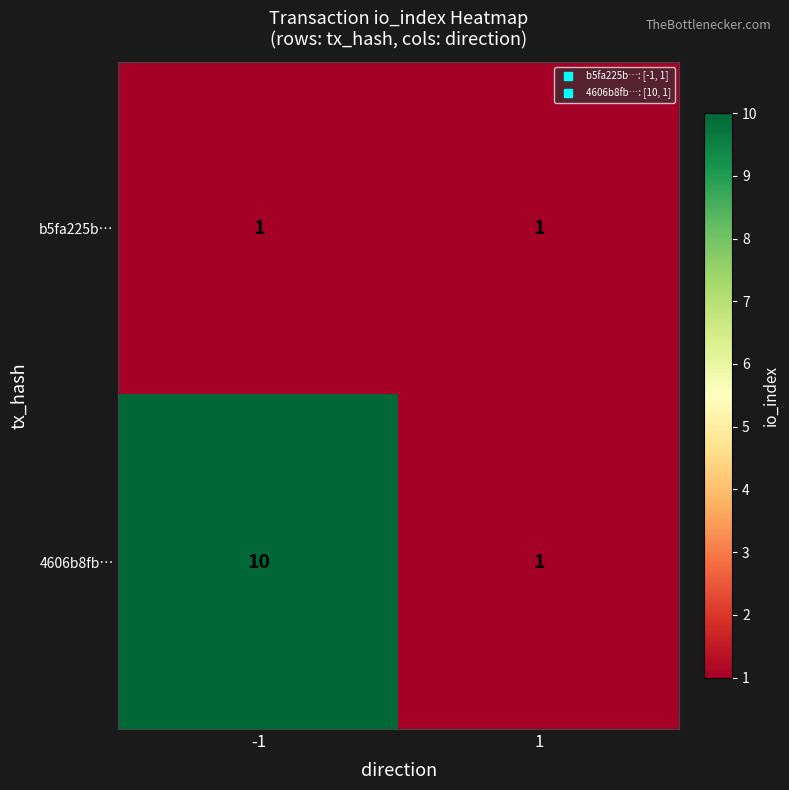

What is the sum of all 4606b8fb… values?

11